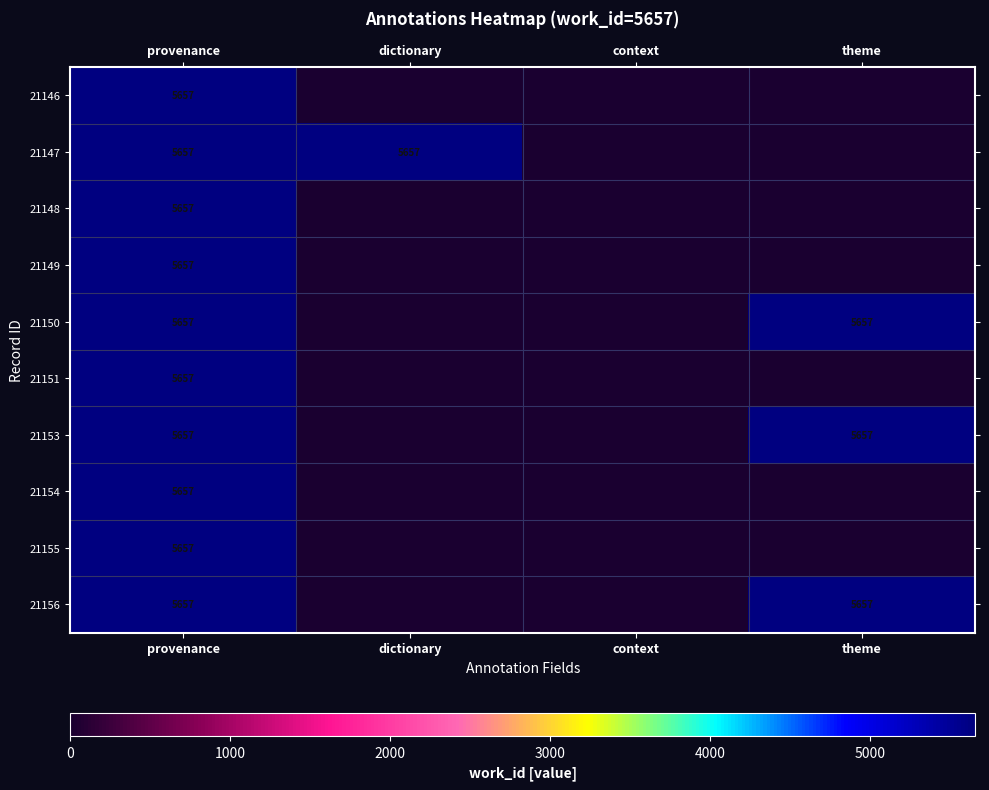

Is it true that 21148 equals 9274 at provenance?

False